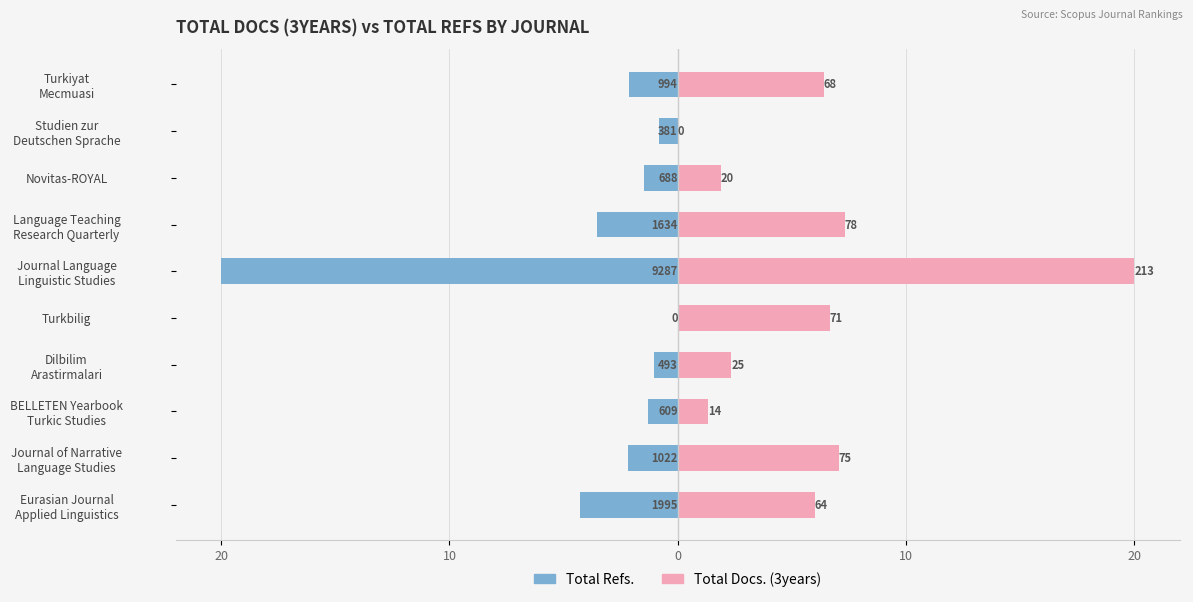

How many bars are there in total?

20